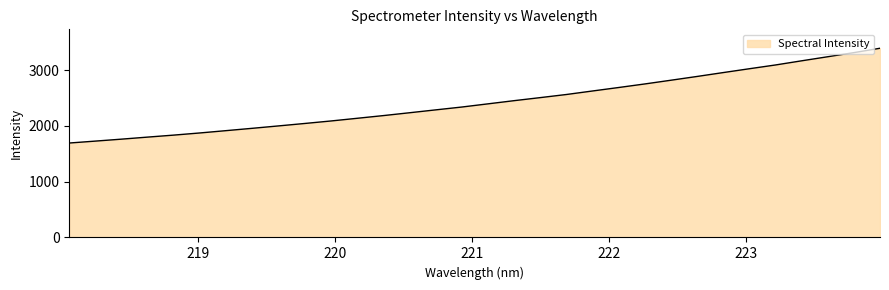

What is the difference between the maximum and minimum values?

1699.3